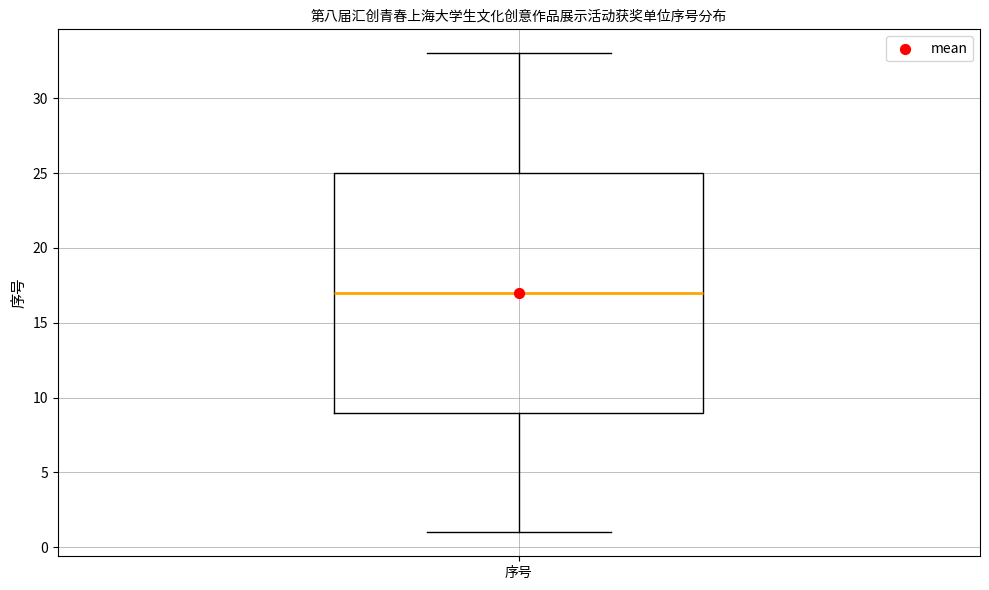

Where is the lower edge of the box for 序号 on the y-axis? The values are not printed on the chart, so give them approximately, as read against the axis.

9